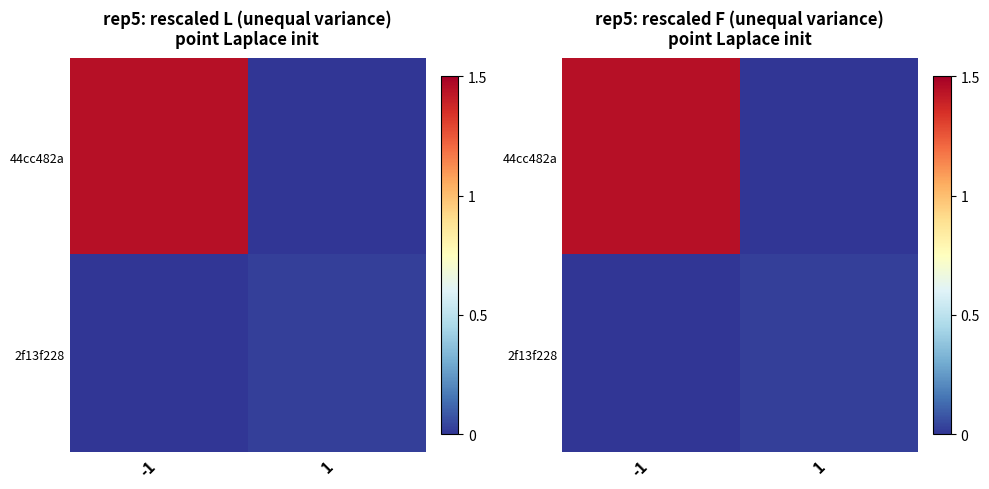

Which series changed the most between -1 and 1?

44cc482a